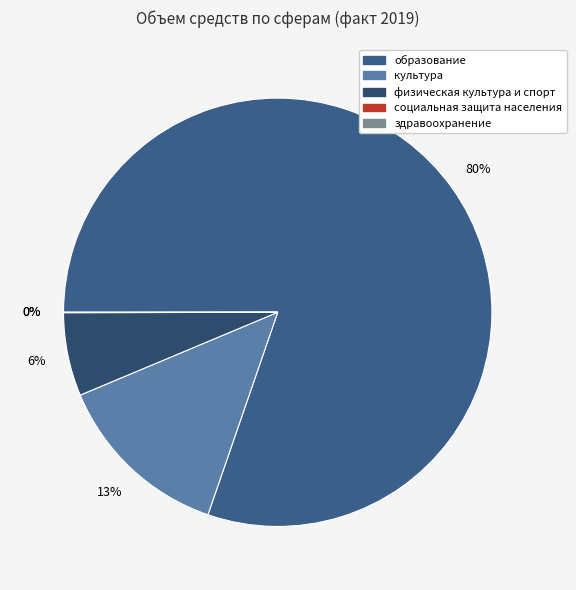

Which slice represents more than half of the pie?

образование